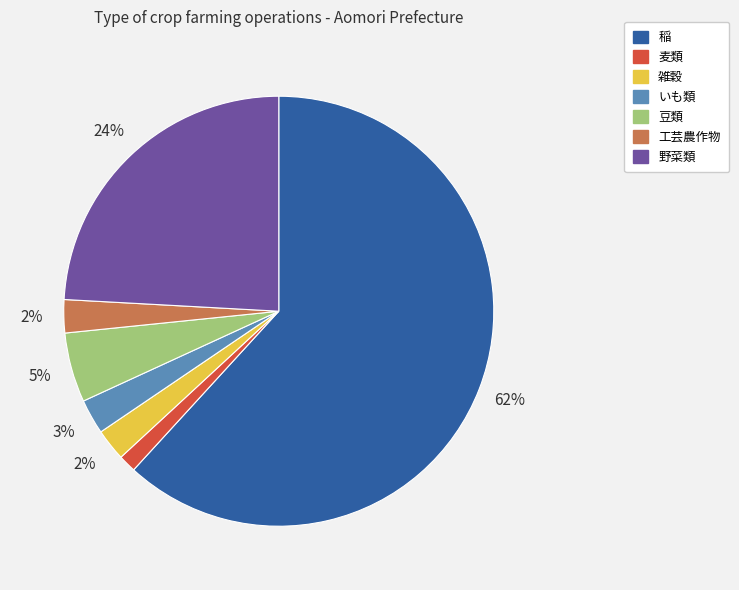

How many segments does this pie chart have?

7